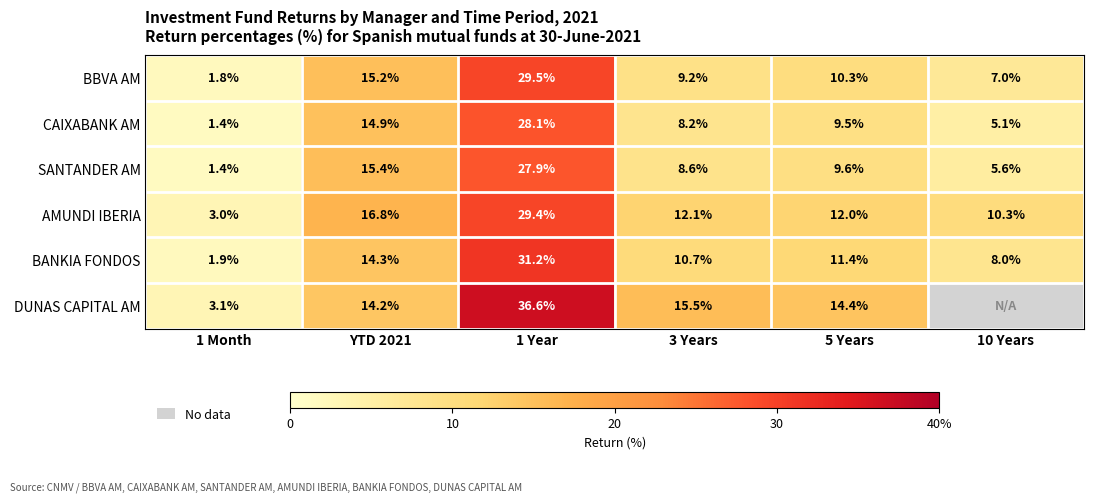

True or false: AMUNDI IBERIA has a value of 29.4 at 1 Year.

True